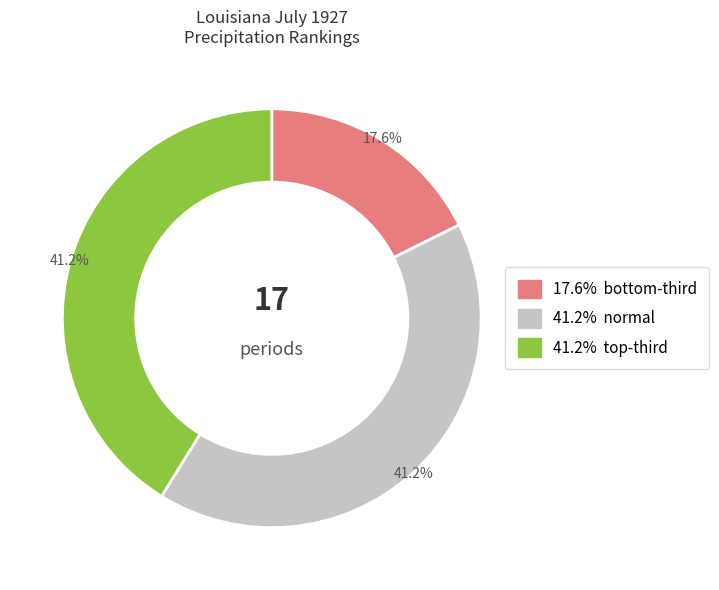

To the nearest percent, what is the average slice percentage?

33%